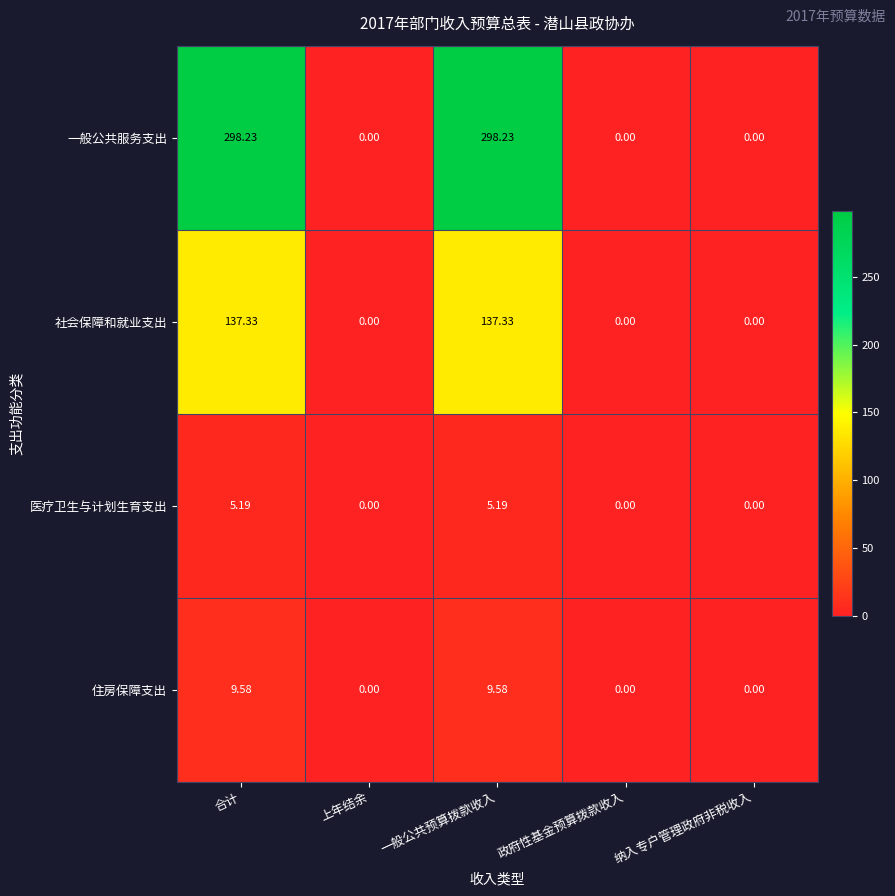

List the series in order of their peak value, lowest first.

医疗卫生与计划生育支出, 住房保障支出, 社会保障和就业支出, 一般公共服务支出